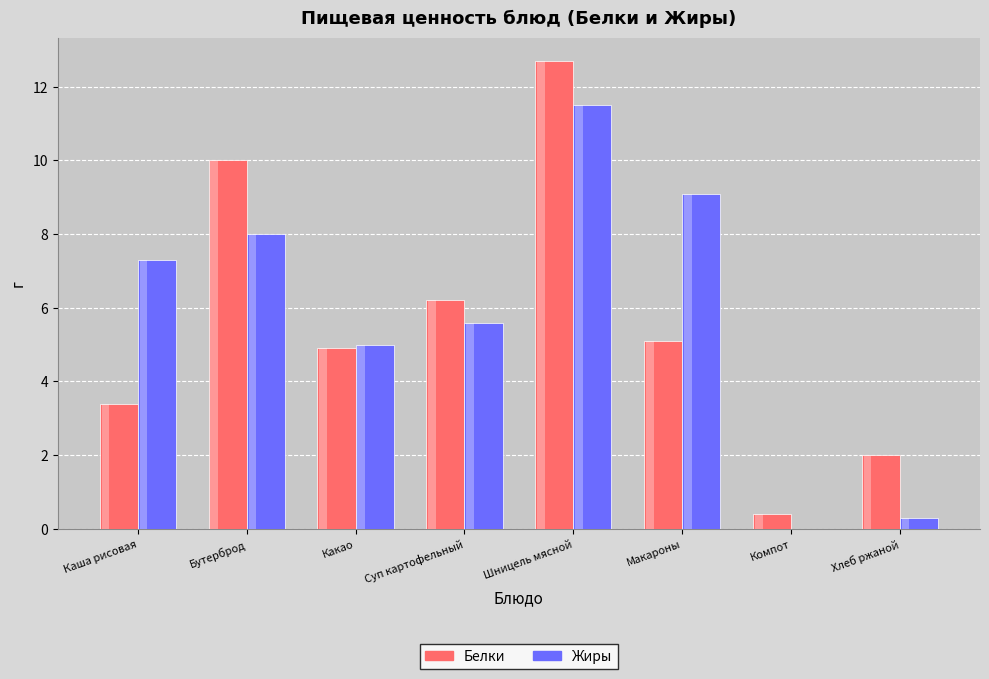

What is the average value of the Белки series?

5.6